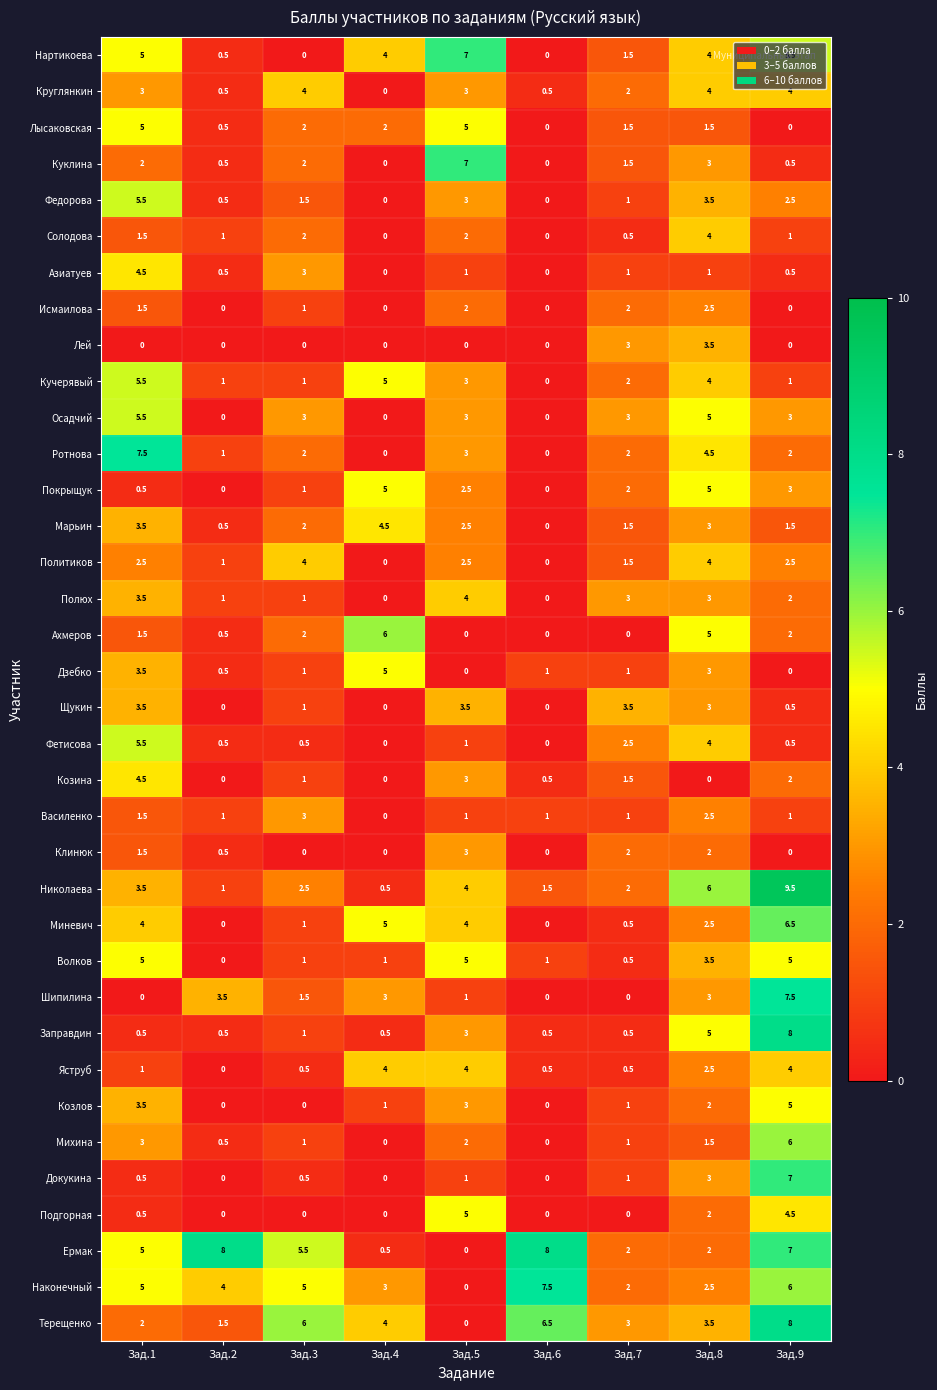

Read the Нартикоева value at Зад.5.

7.0